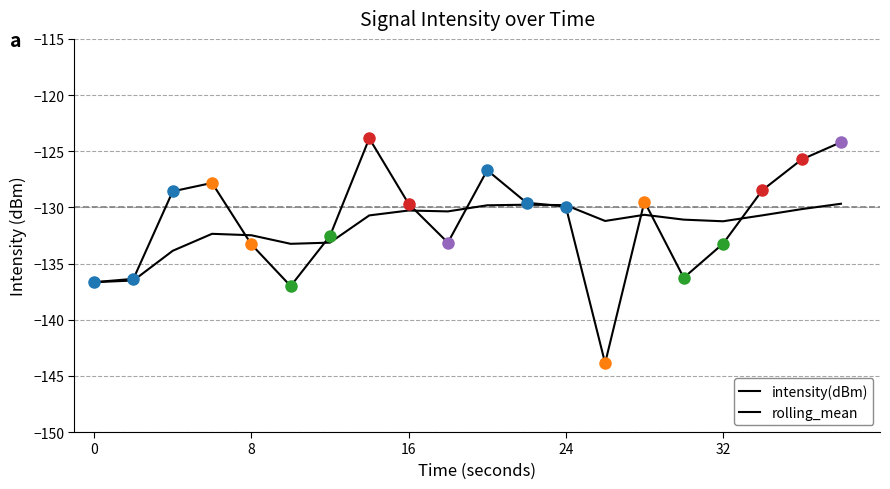

How many interior local peaks does the intensity(dBm) series have?

4